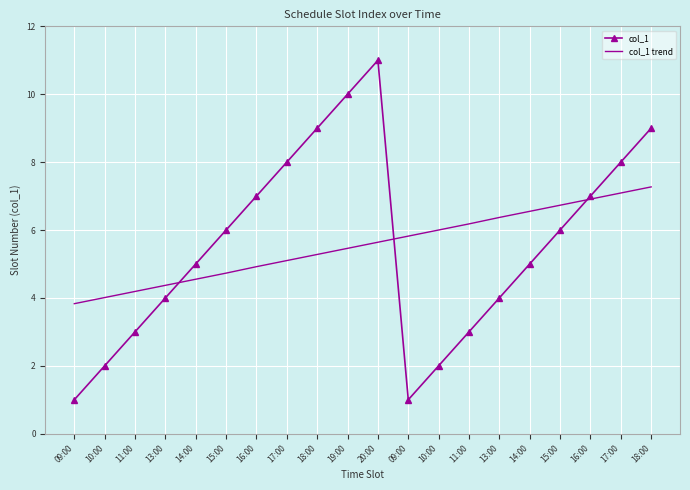

List the labels in order of col_1 value, largest first.

20:00, 19:00, 18:00, 18:00, 17:00, 17:00, 16:00, 16:00, 15:00, 15:00, 14:00, 14:00, 13:00, 13:00, 11:00, 11:00, 10:00, 10:00, 09:00, 09:00